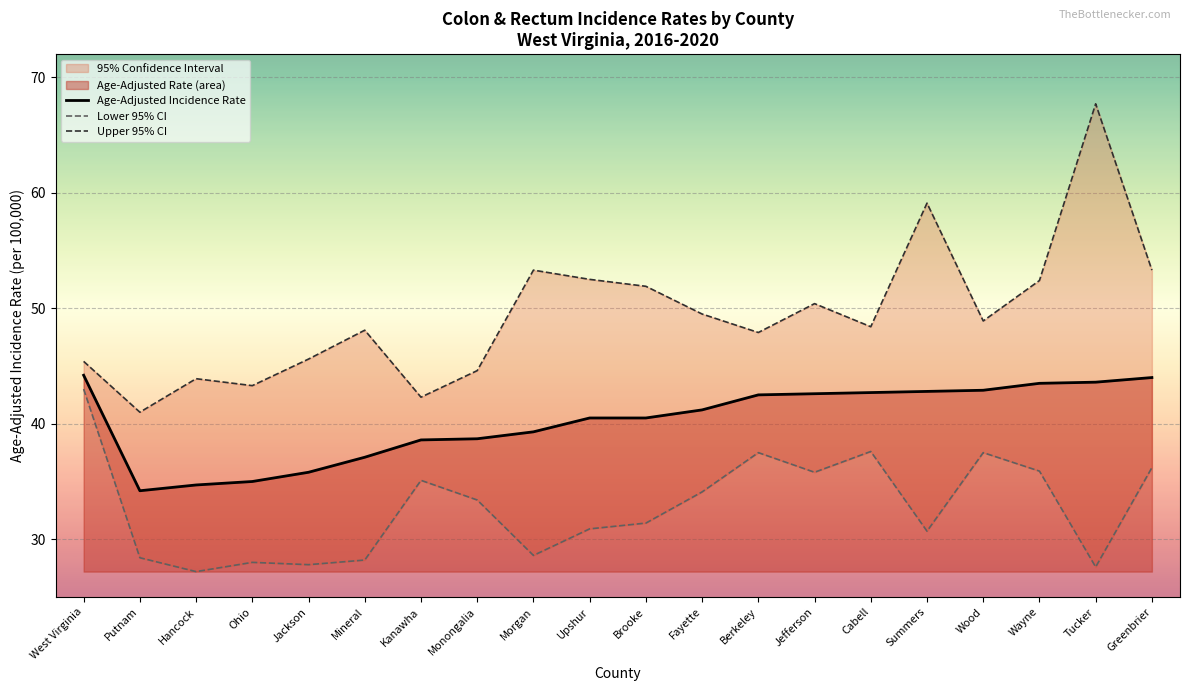

Which series changed the most between Kanawha and Morgan?

Upper 95% CI